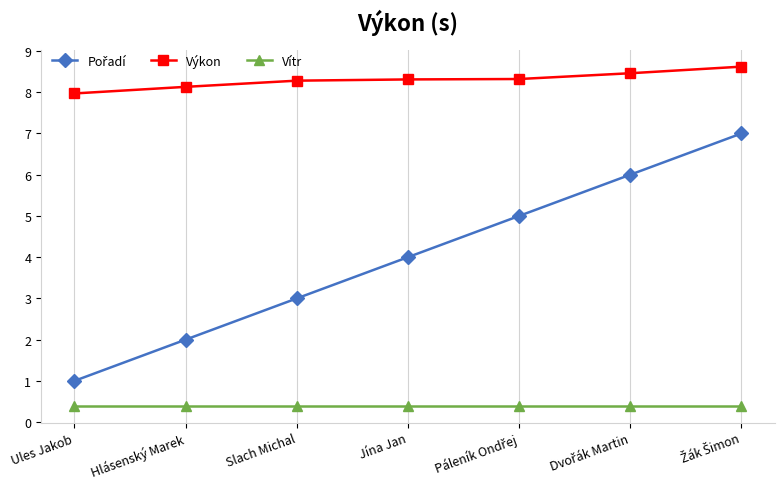

How many data points in Výkon are above 8?

6